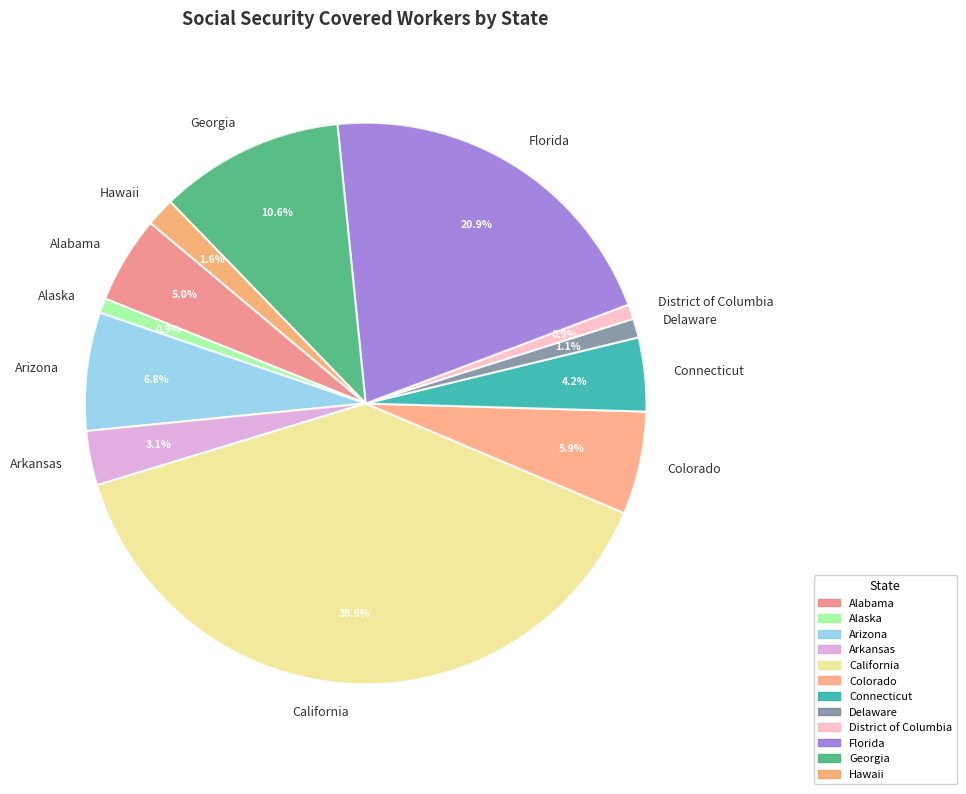

Does California represent more than half of the total?

No